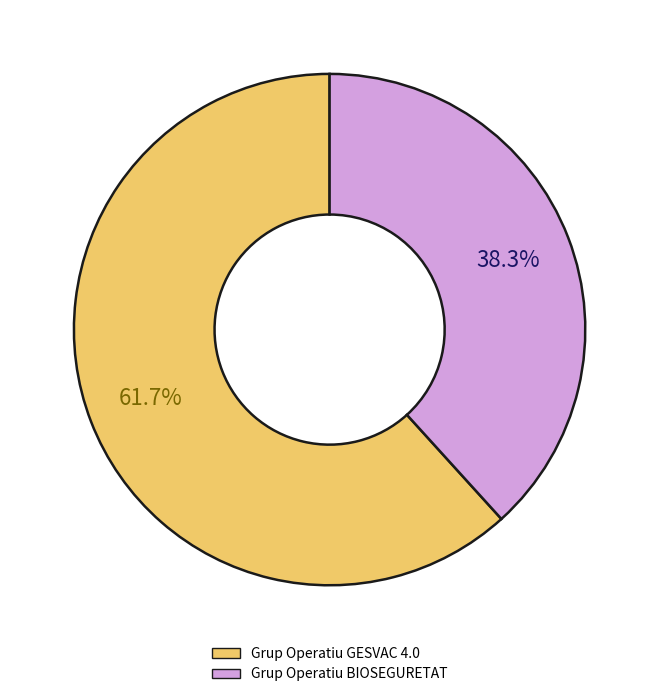

Between Grup Operatiu GESVAC 4.0 and Grup Operatiu BIOSEGURETAT, which is larger?

Grup Operatiu GESVAC 4.0